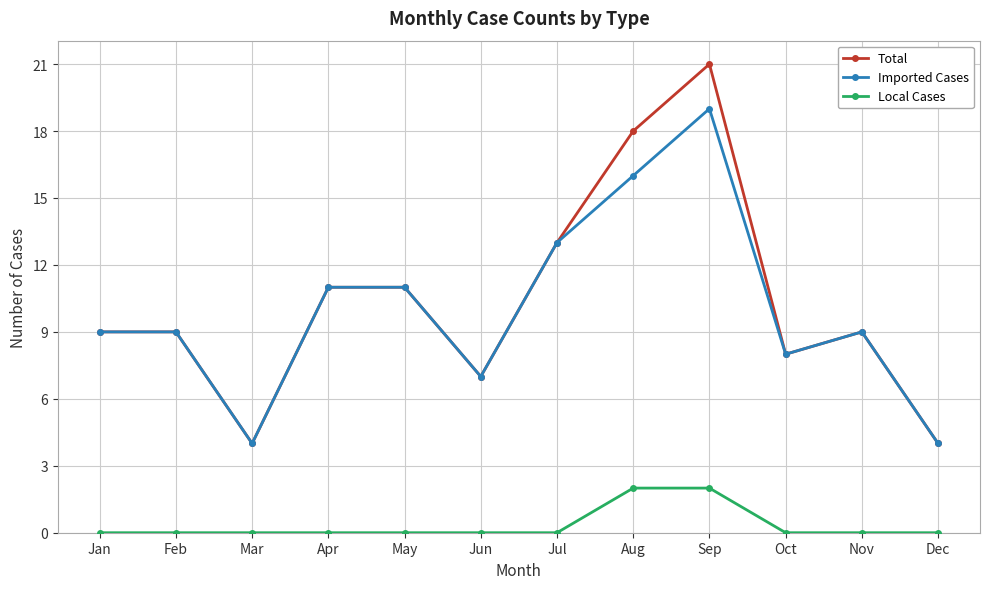

The value of Imported Cases at Aug is 28. True or false?

False